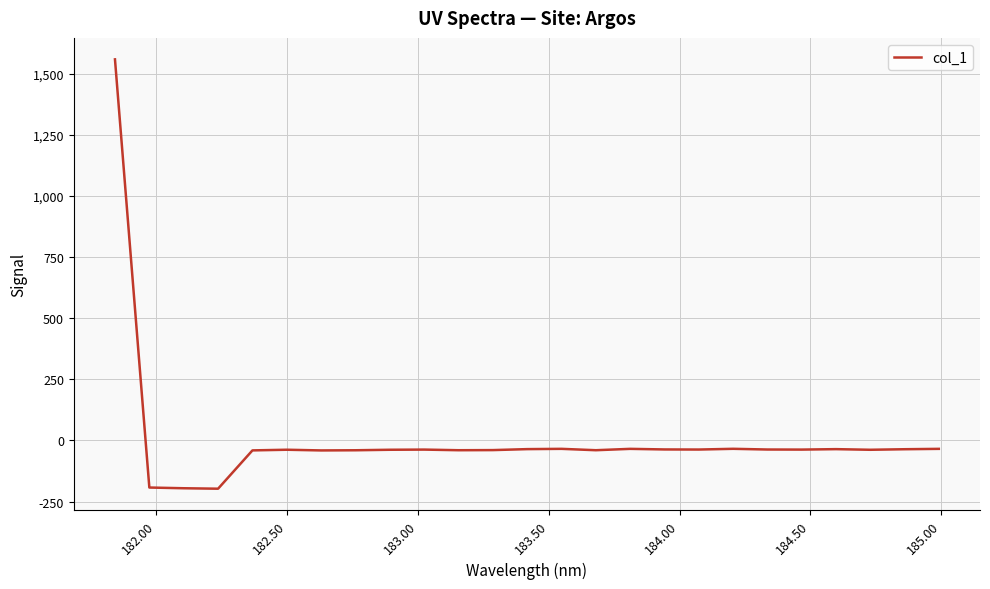

What is the greatest value displayed?

1558.3